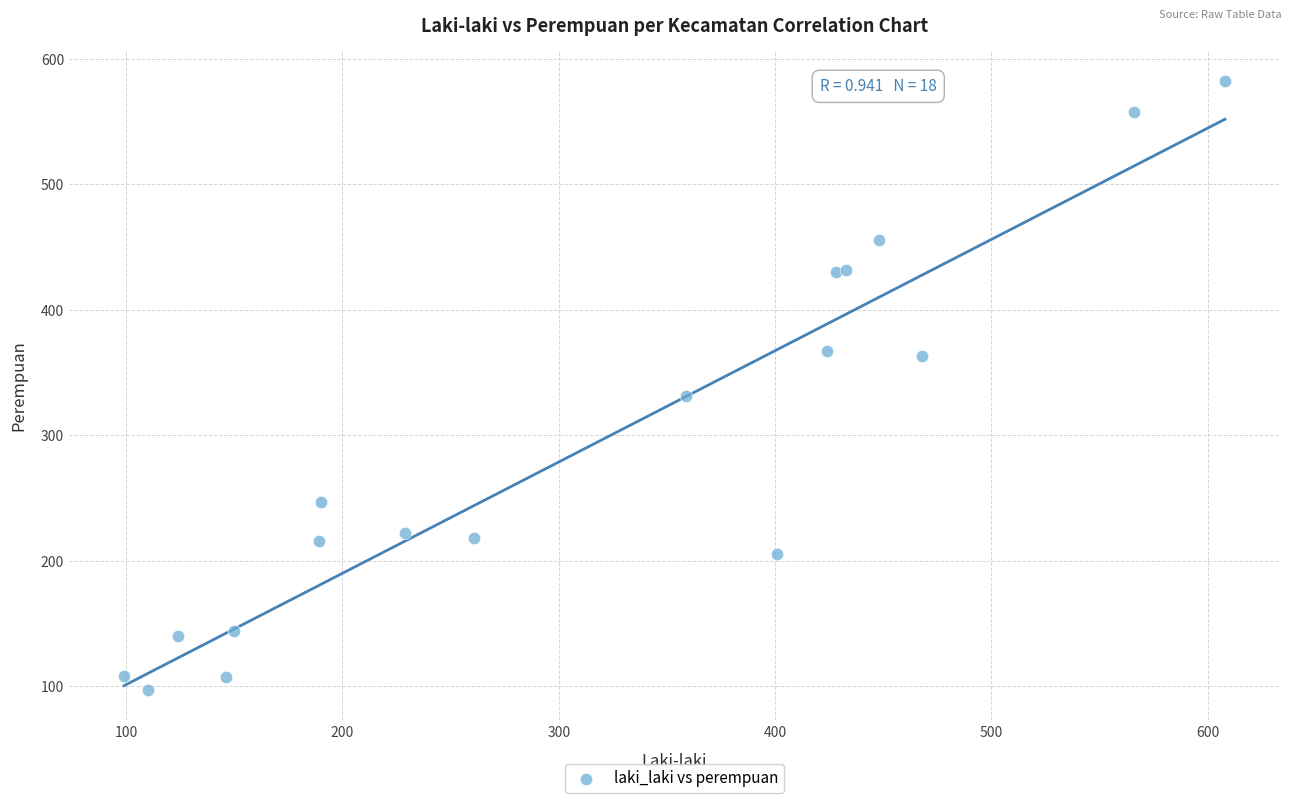

What Y value in the scatter plot is closest to 339?

331